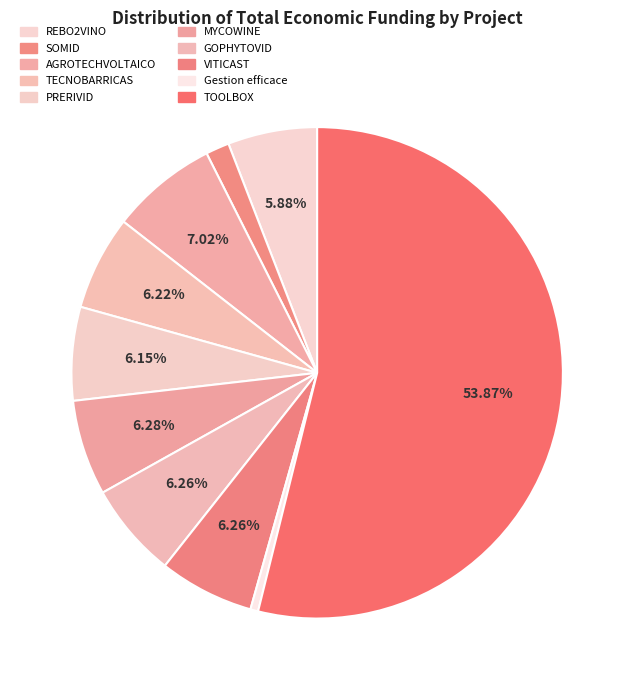

Which has a higher value, Gestion efficace or TOOLBOX?

TOOLBOX